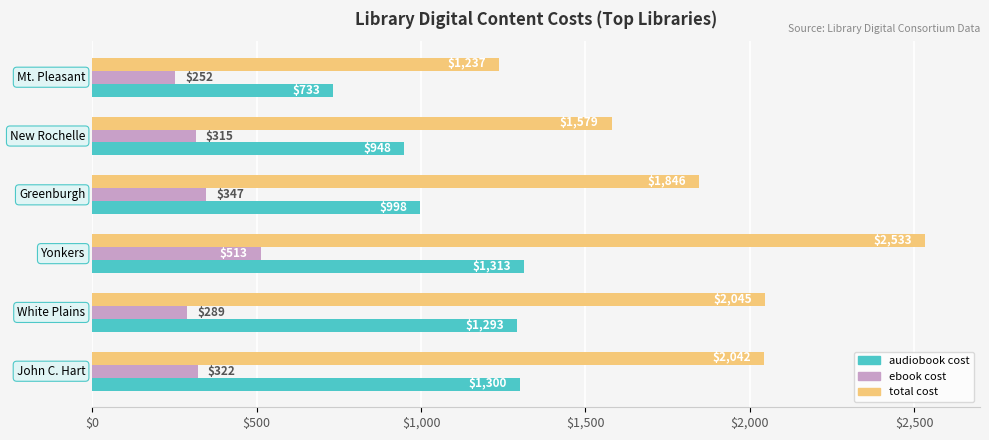

Which series has the largest total across all categories?

total cost